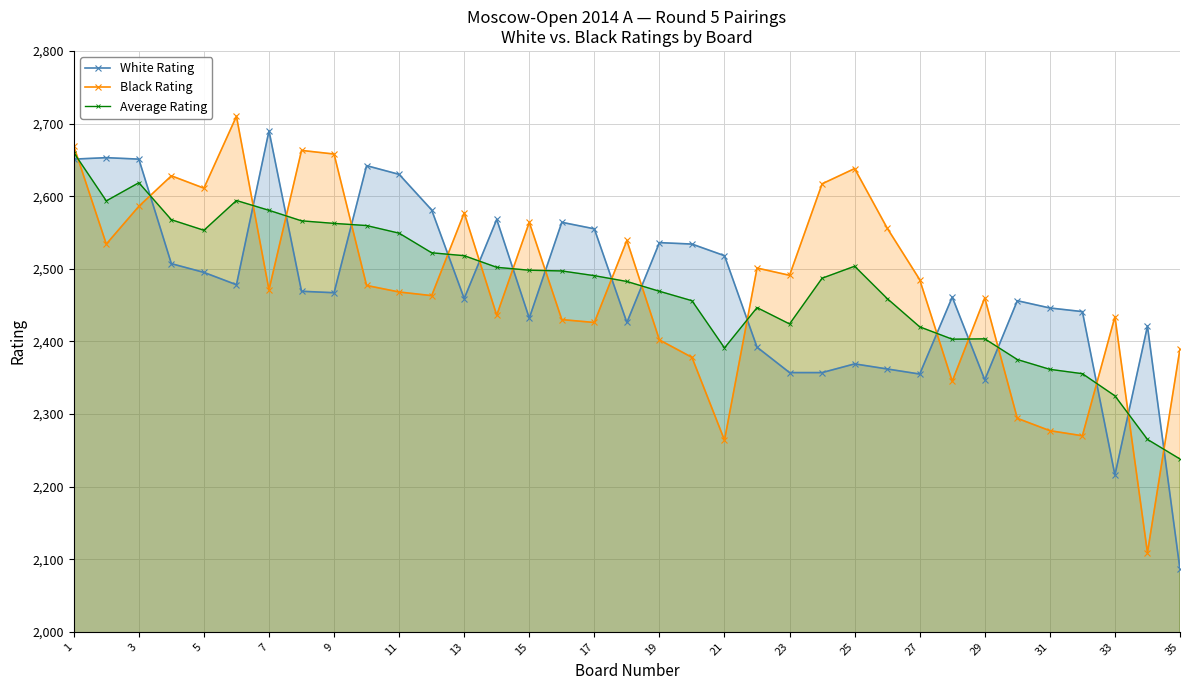

Which series ends up on top after the final intersection of Black Rating and Average Rating?

Black Rating